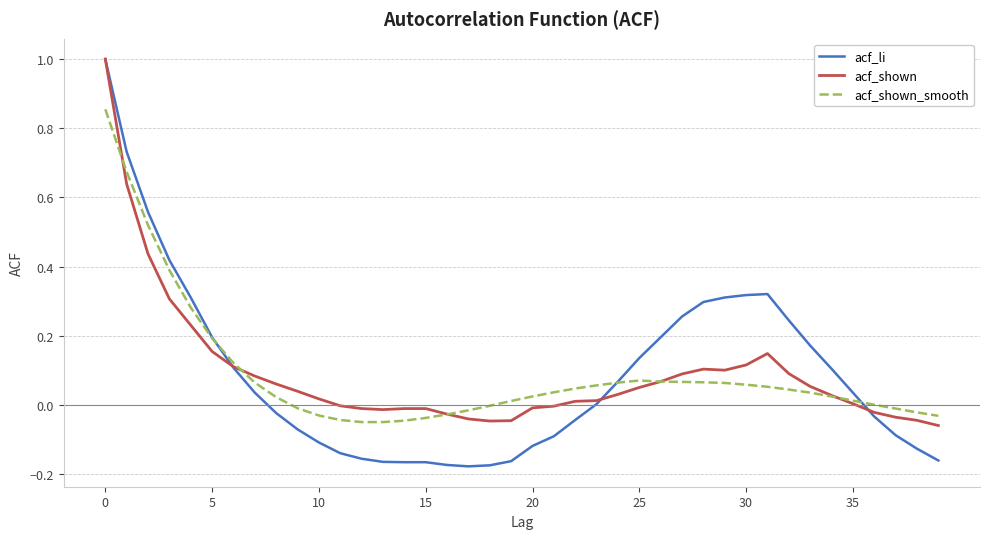

Which series has the largest range (max minus min)?

acf_li